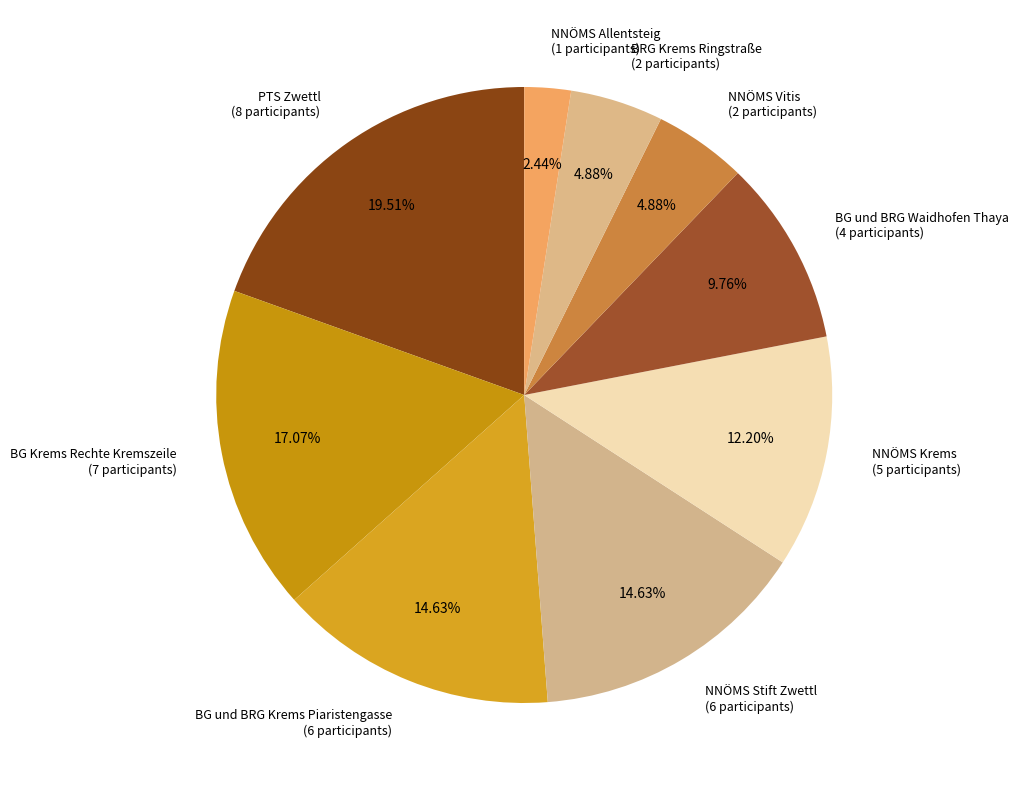

Combined, do BG Krems Rechte Kremszeile (7 participants) and BG und BRG Krems Piaristengasse (6 participants) account for over 50%?

No